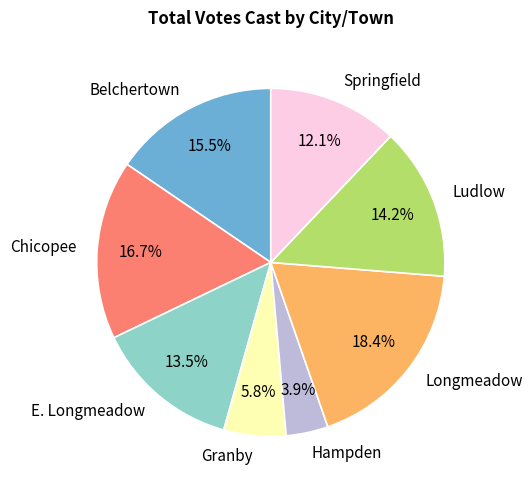

What is the largest slice in the pie chart?

Longmeadow